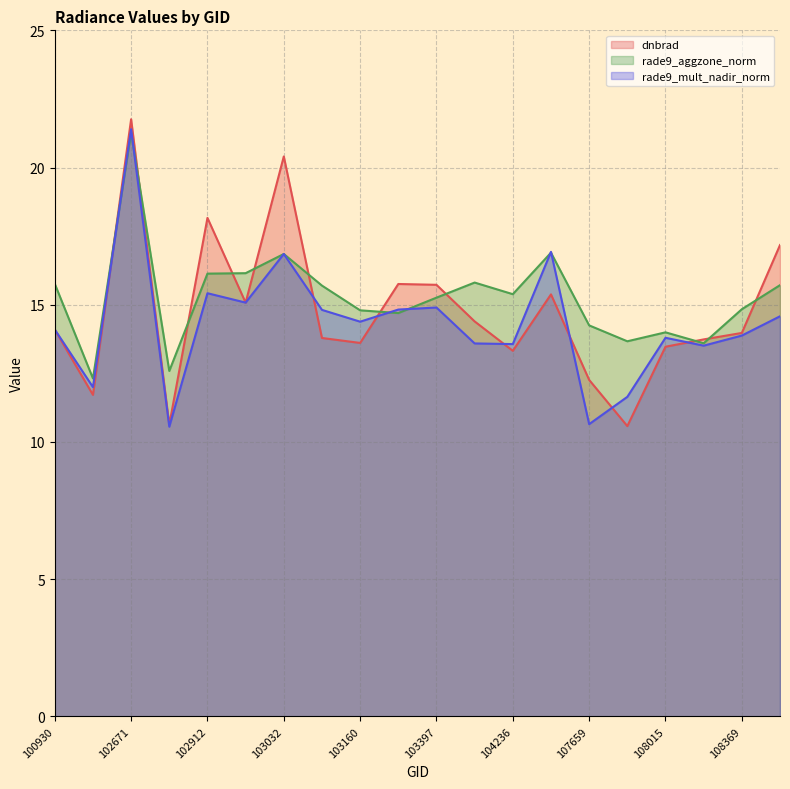

What is the difference between the rade9_mult_nadir_norm values at 102919 and 100930?

1.0